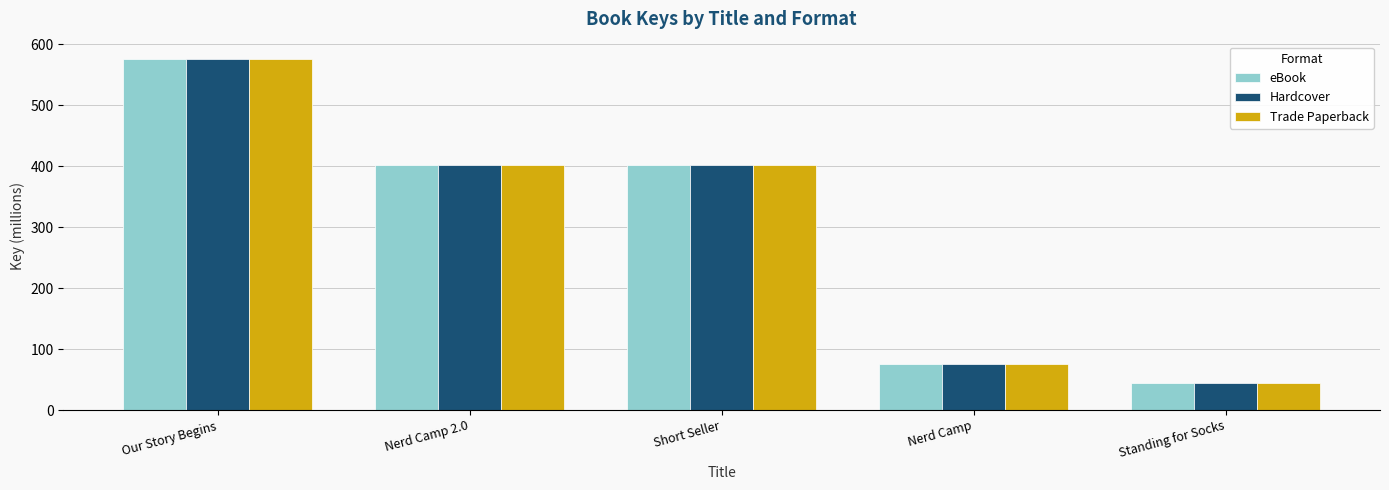

The eBook series shows 402.3 at Nerd Camp 2.0. True or false?

True